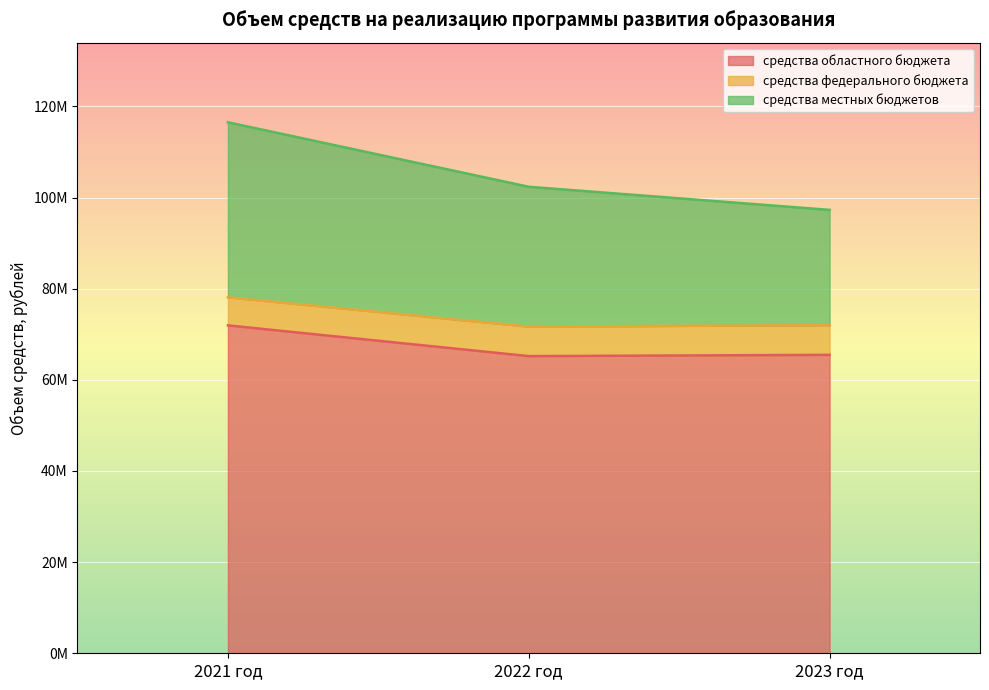

Does the chart display data point markers on the line(s)?

No